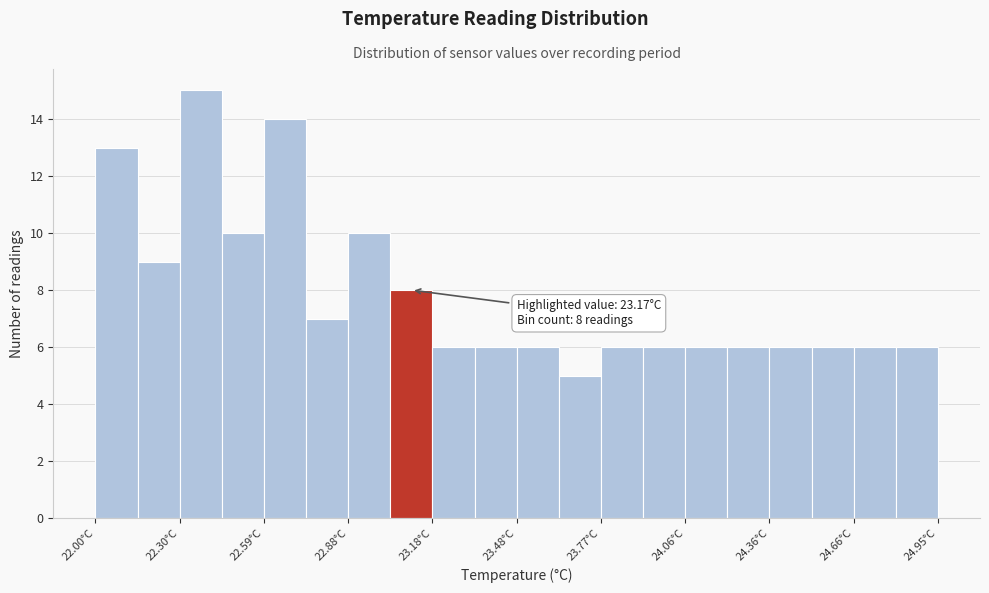

Read against the x-axis, roughly where is the centre of the tallest bar?

22.35